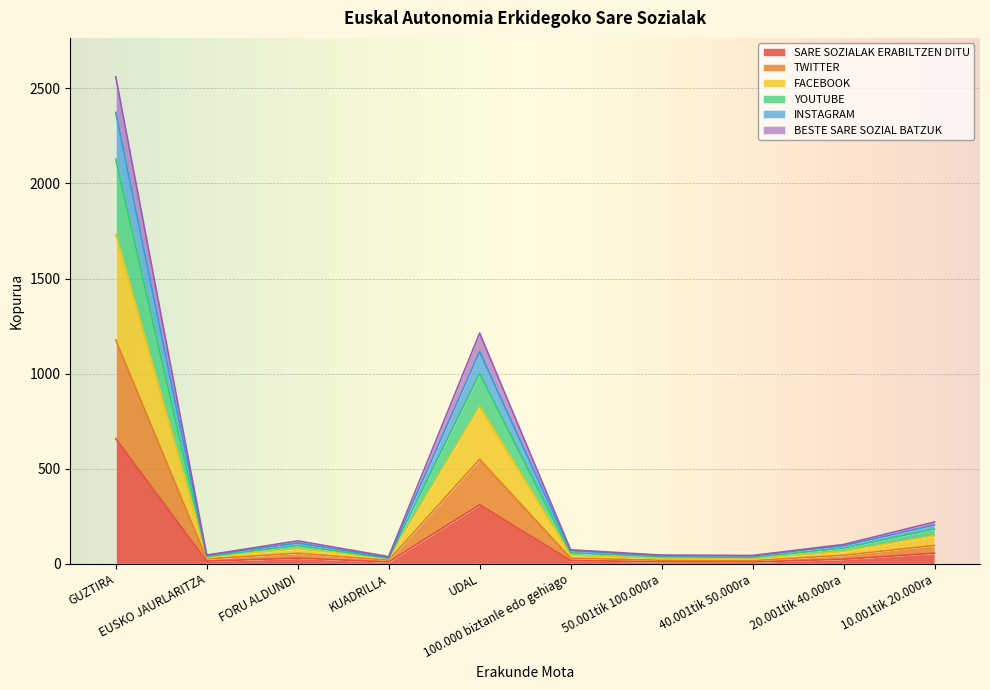

What is the maximum value for SARE SOZIALAK ERABILTZEN DITU?

657